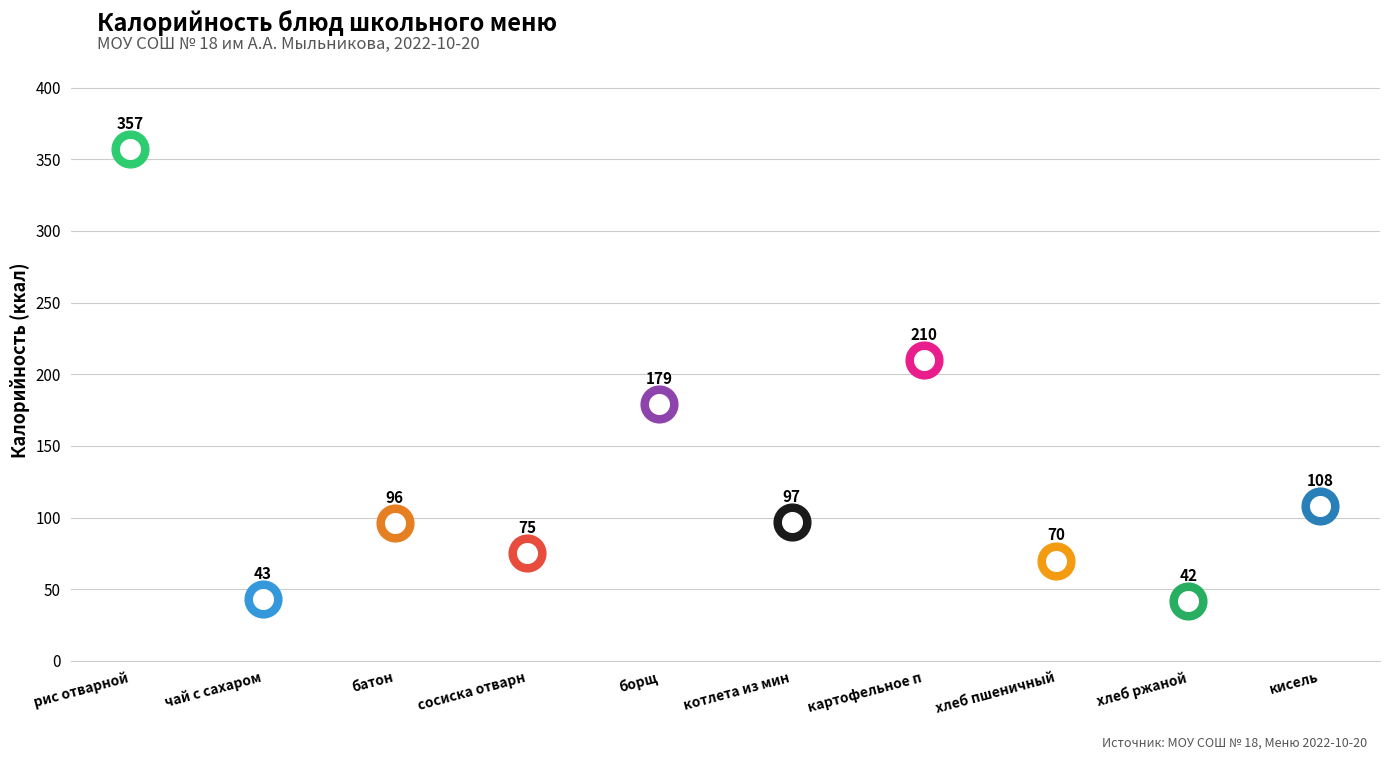

Which series contains the highest Y value?

Калорийность